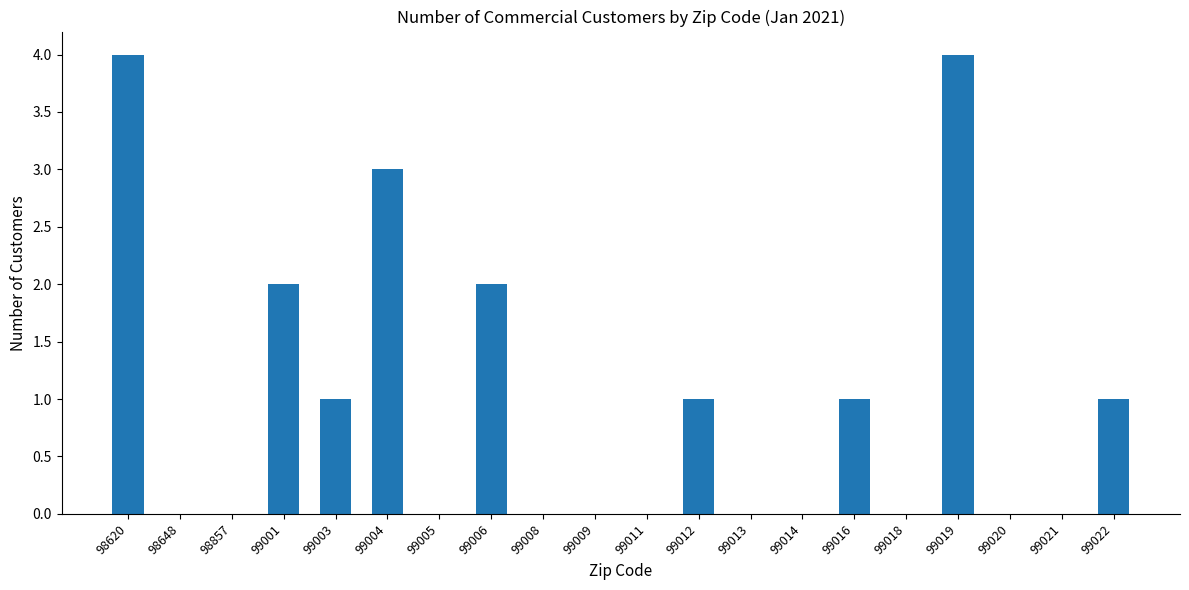

What is the sum of all values?

19